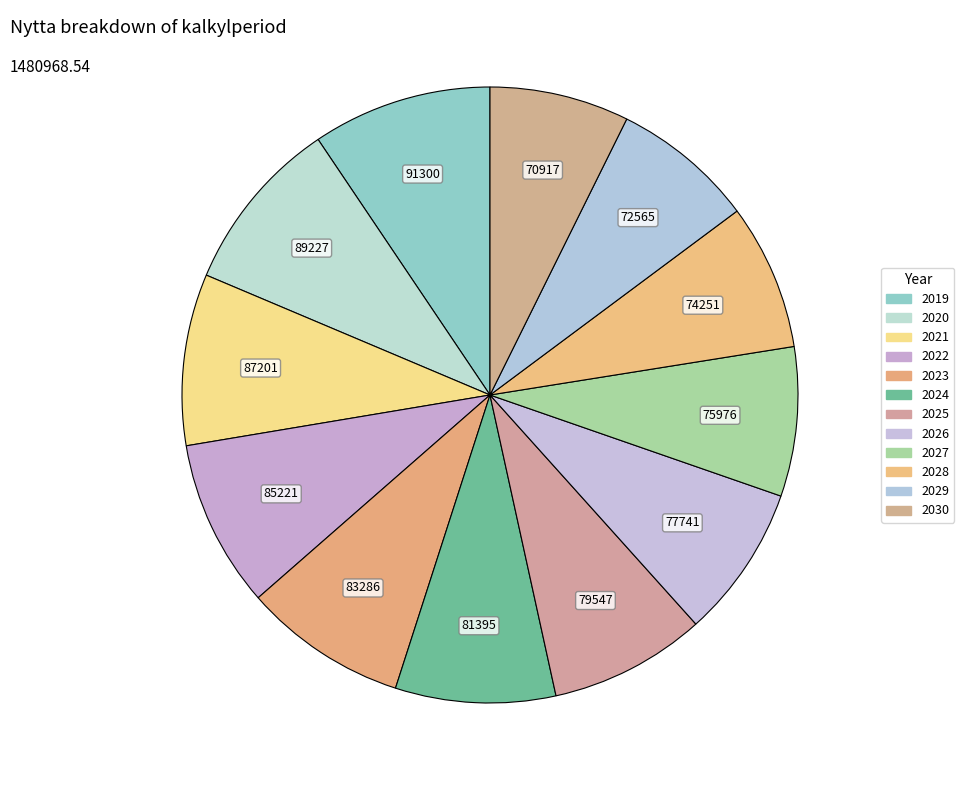

Does 2027 account for over 50% of the chart?

No